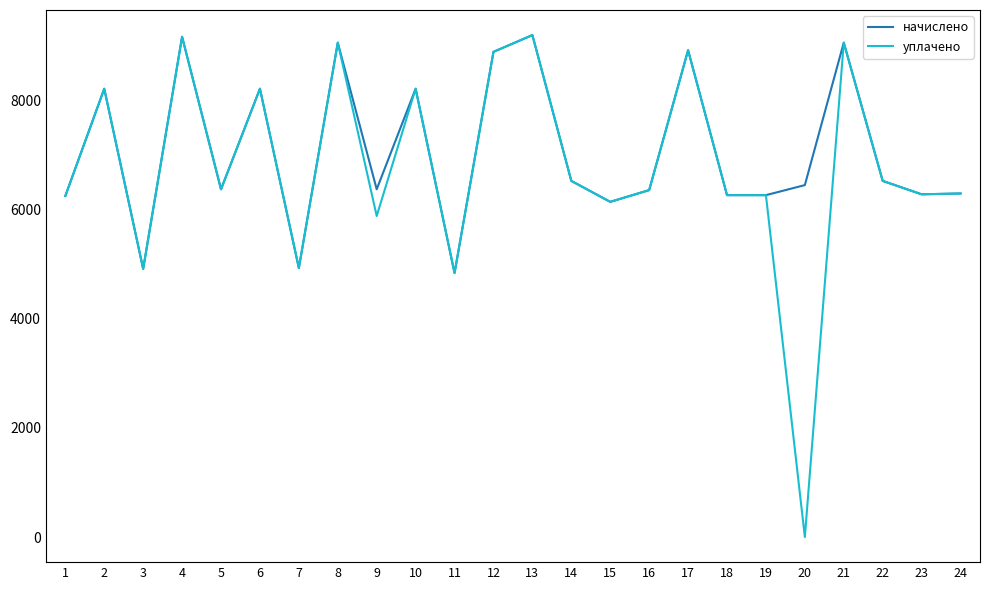

True or false: уплачено has more than 2 interior local peaks.

True